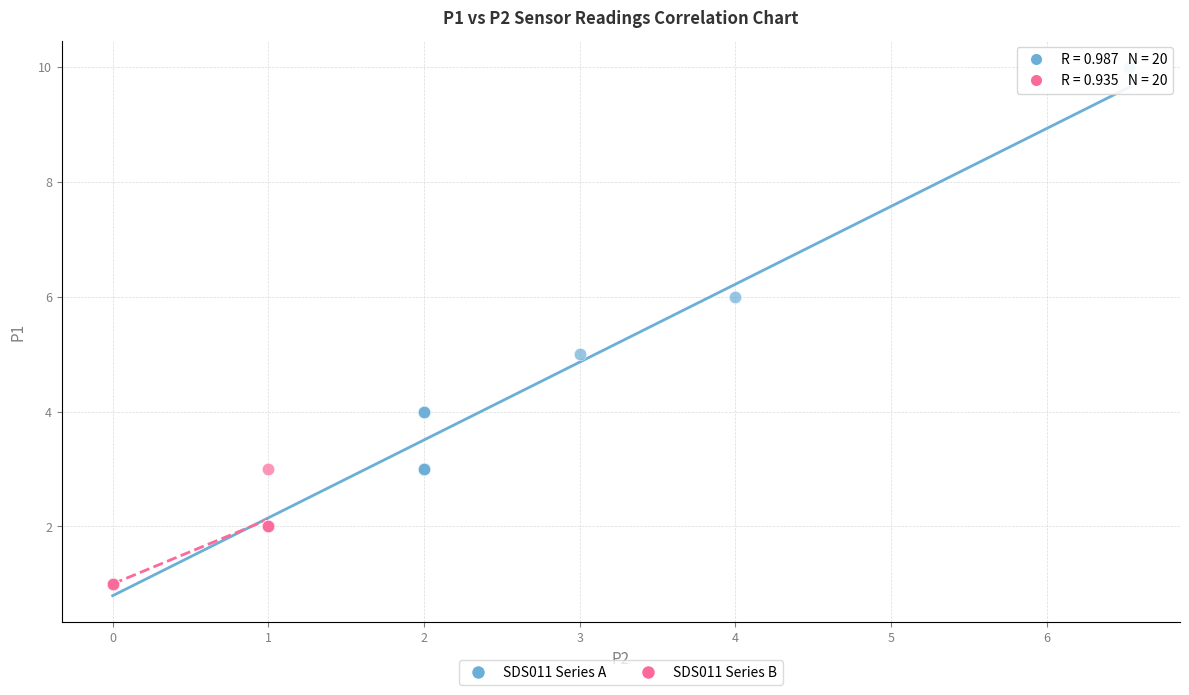

Which series contains the highest Y value?

SDS011 Series A